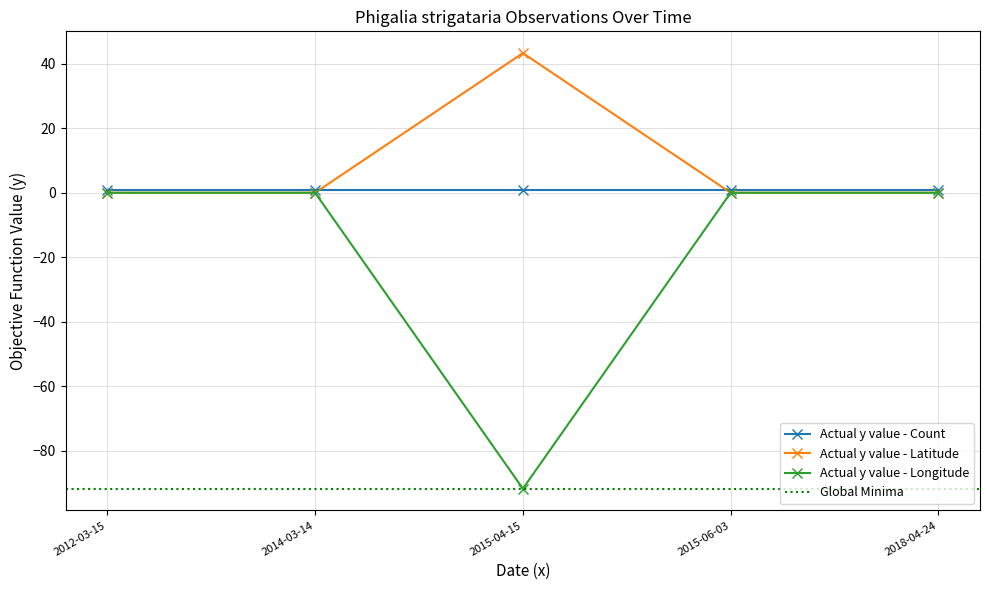

How many values in Longitude are below zero?

1